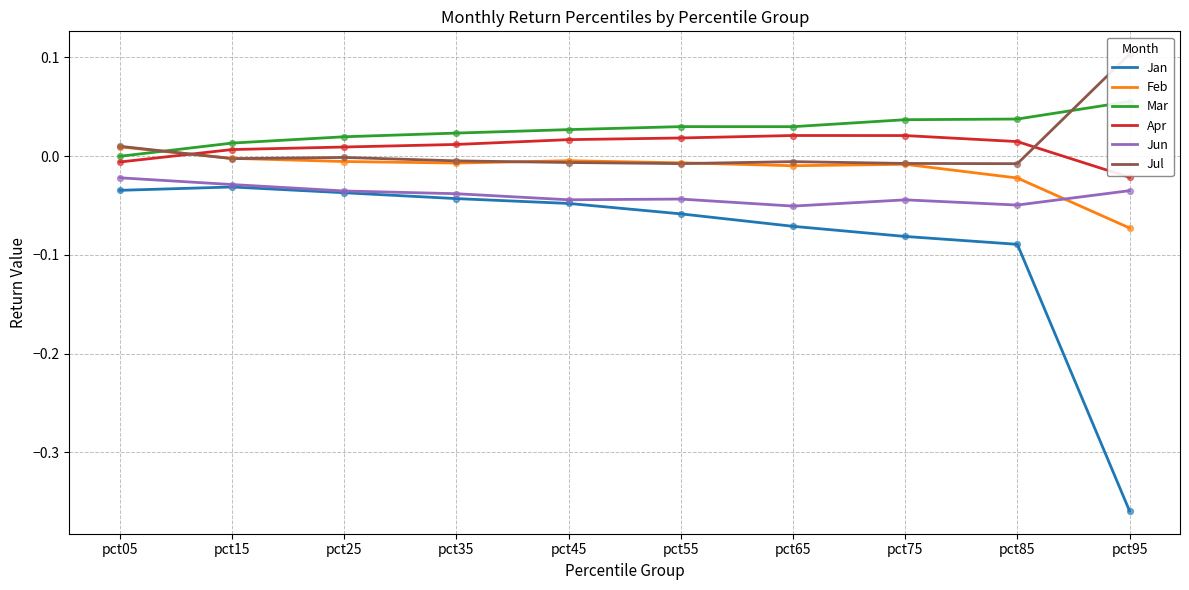

At how many categories does at least one series exceed 0?

10